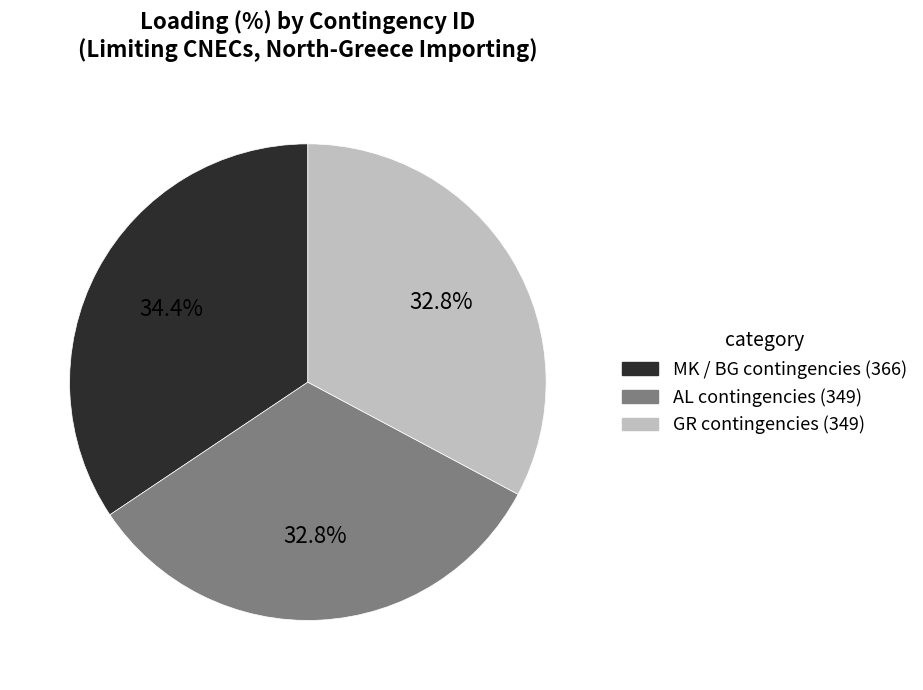

Does any single category account for the majority?

No